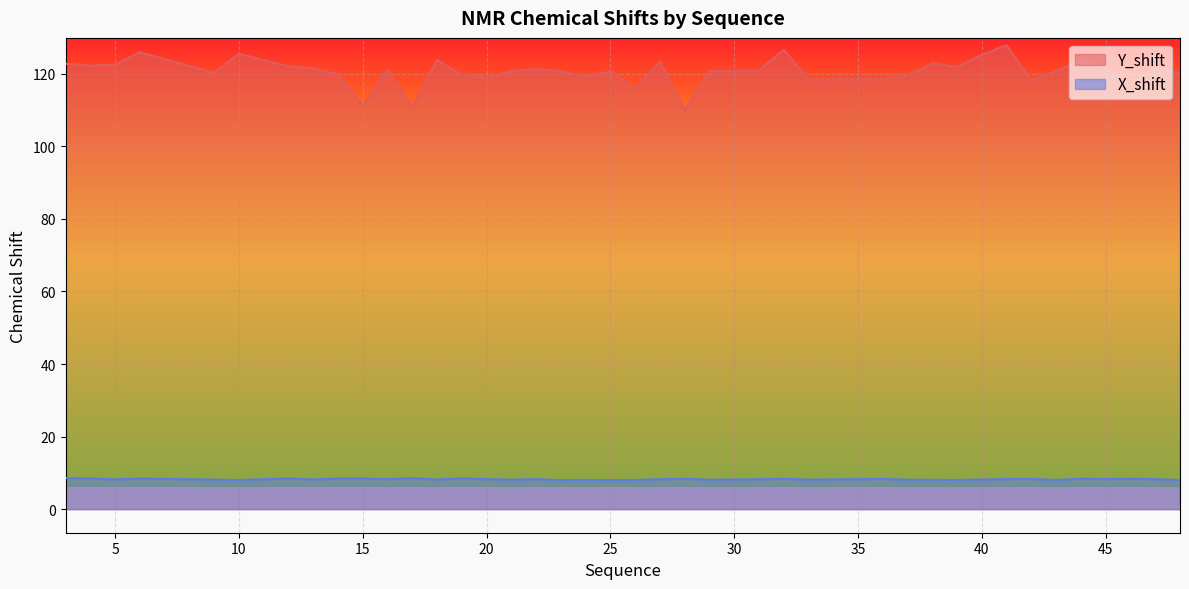

Where does the X_shift series first go above 8?

3